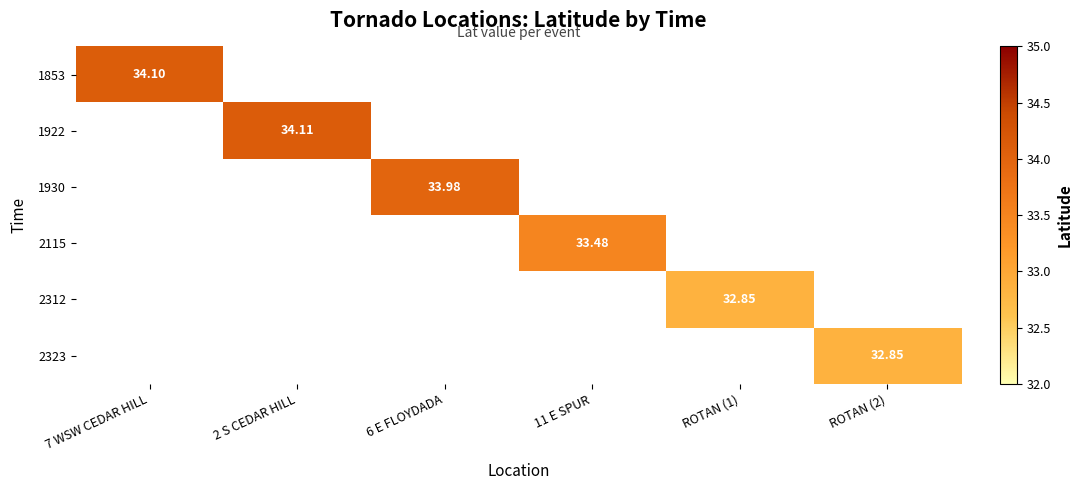

At how many categories does at least one series exceed 33?

4